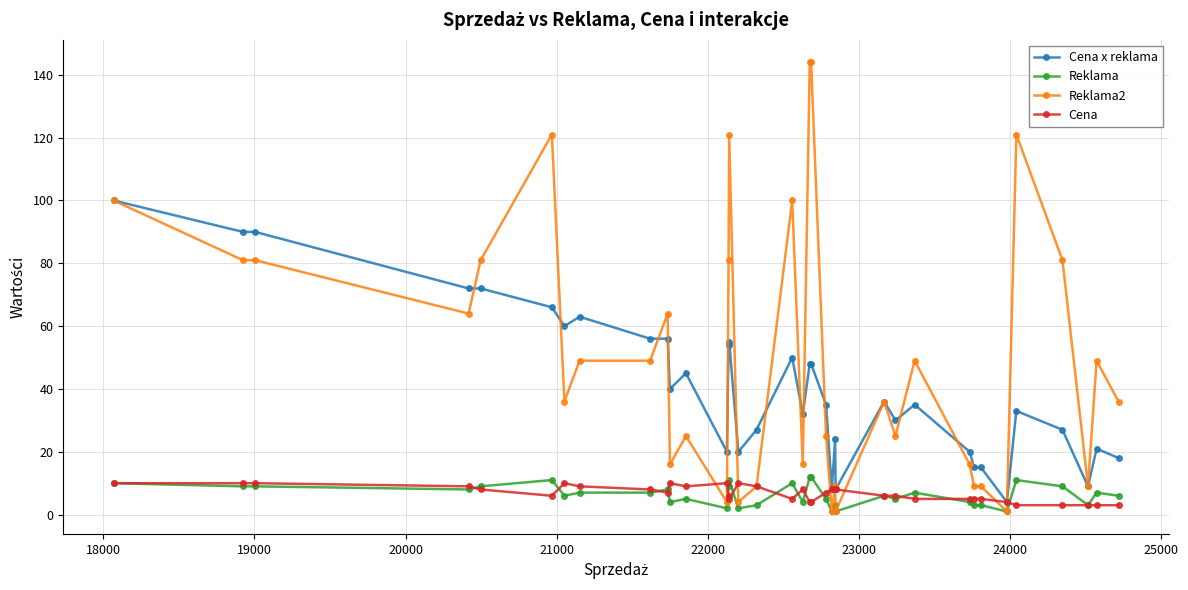

What is the greatest value displayed?

144